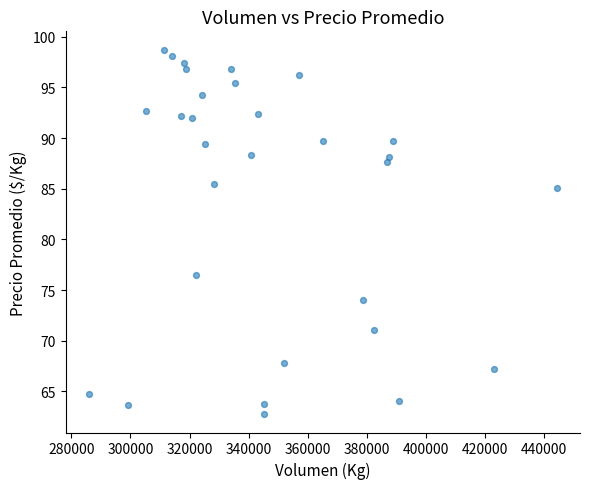

What is the range of Y values (max minus min)?

36.0